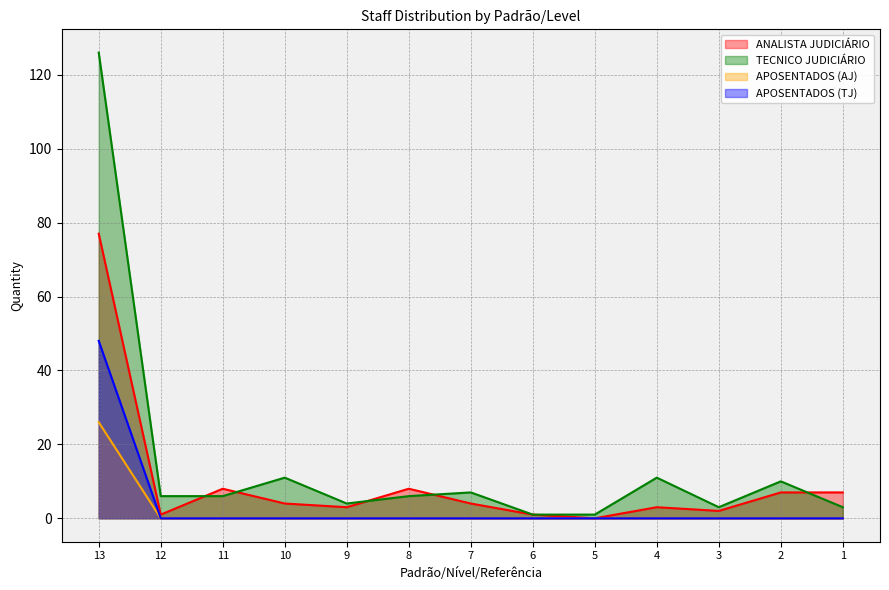

How many series are shown in this chart?

4